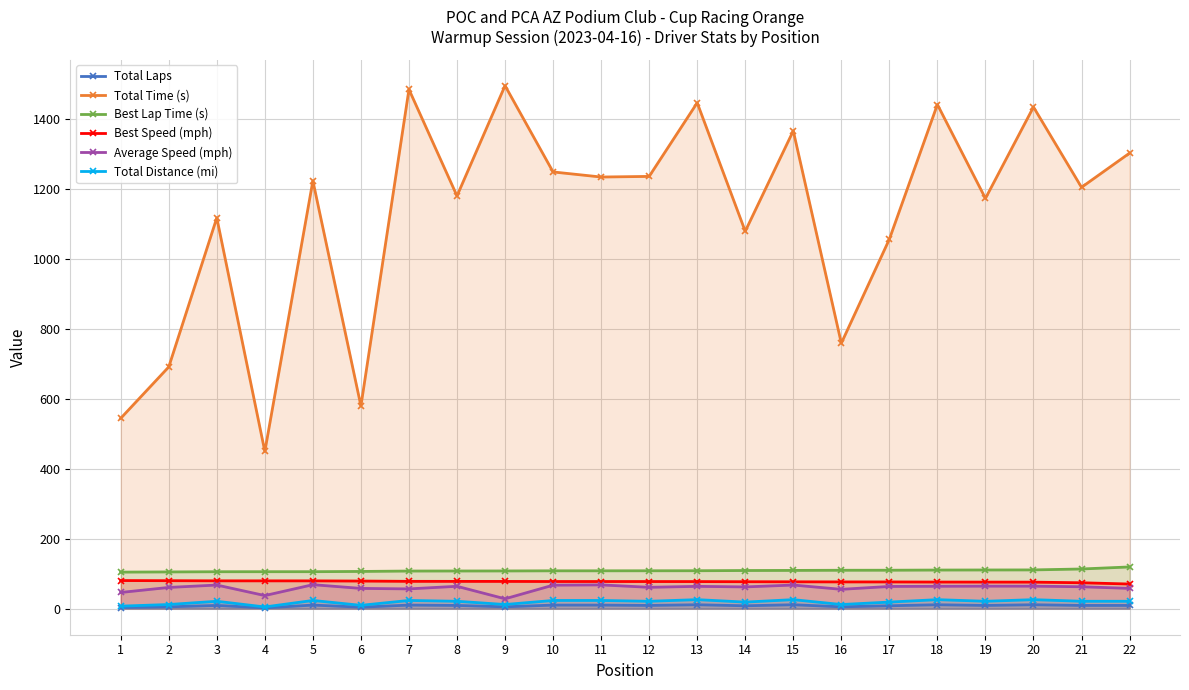

At which category does Total Time (s) reach its first local peak?

3